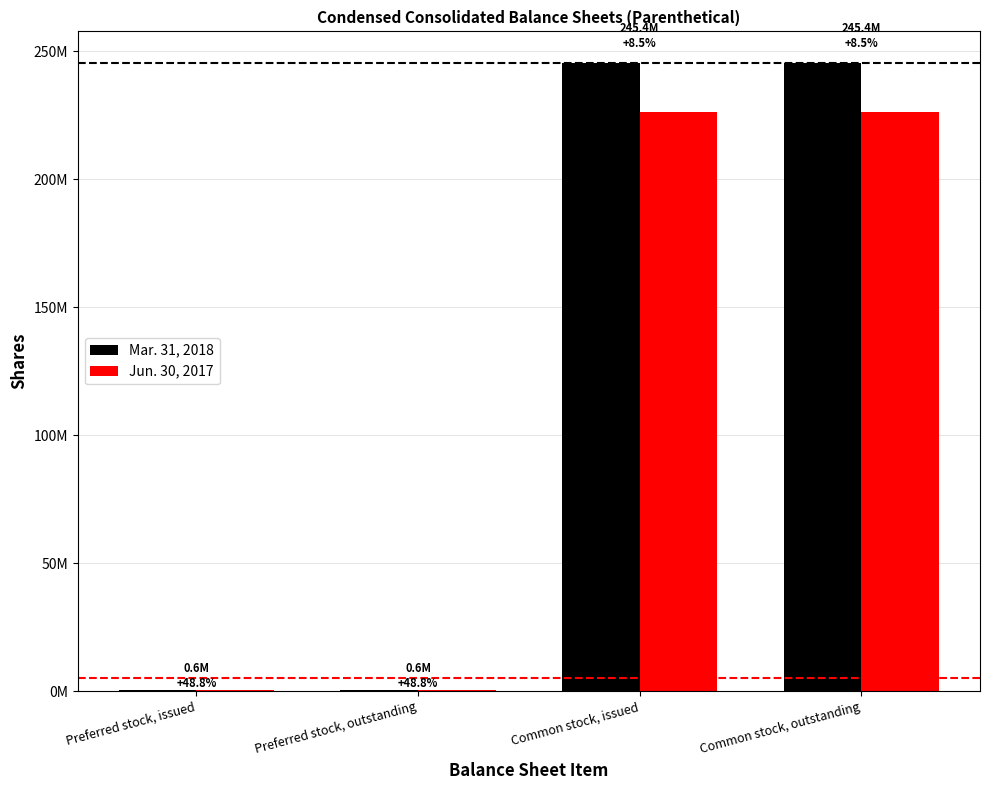

Which series has the largest total across all categories?

Mar. 31, 2018